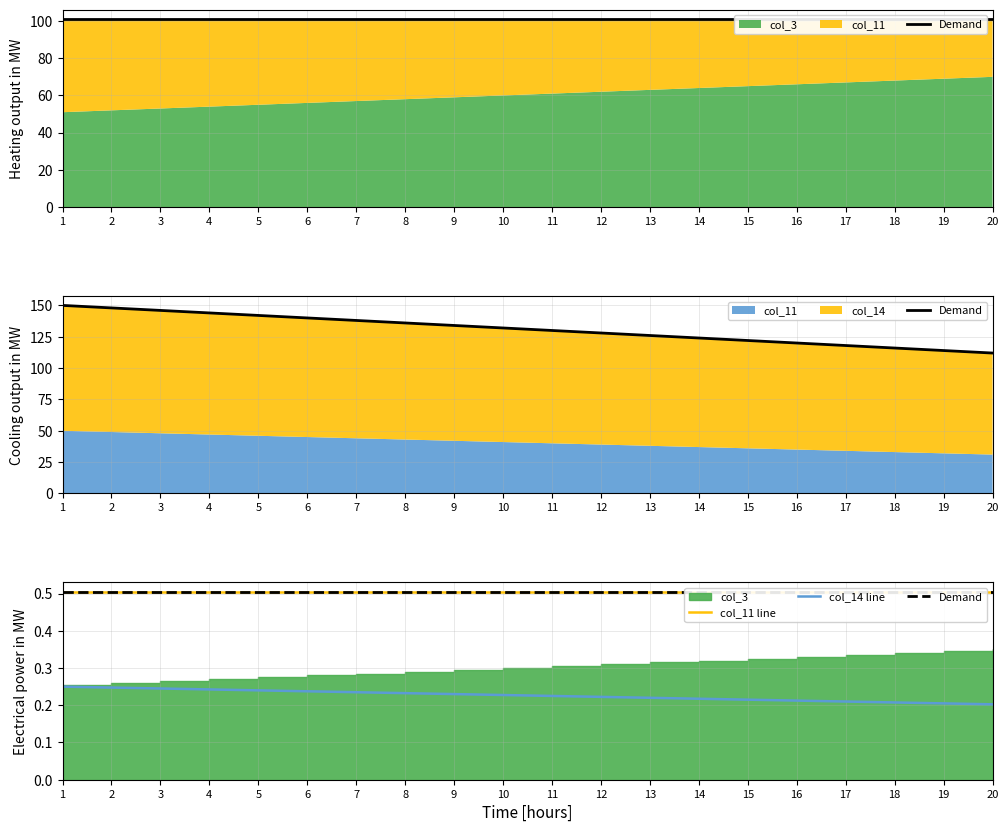

Is the value of col_14 line at 13 greater than the value of col_11 line at 18?

No